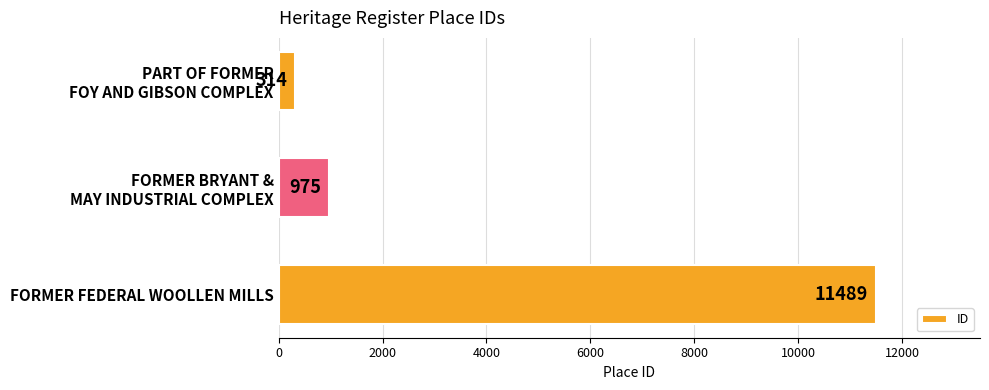

Rank the categories by value from highest to lowest.

FORMER FEDERAL WOOLLEN MILLS, FORMER BRYANT &
MAY INDUSTRIAL COMPLEX, PART OF FORMER
FOY AND GIBSON COMPLEX